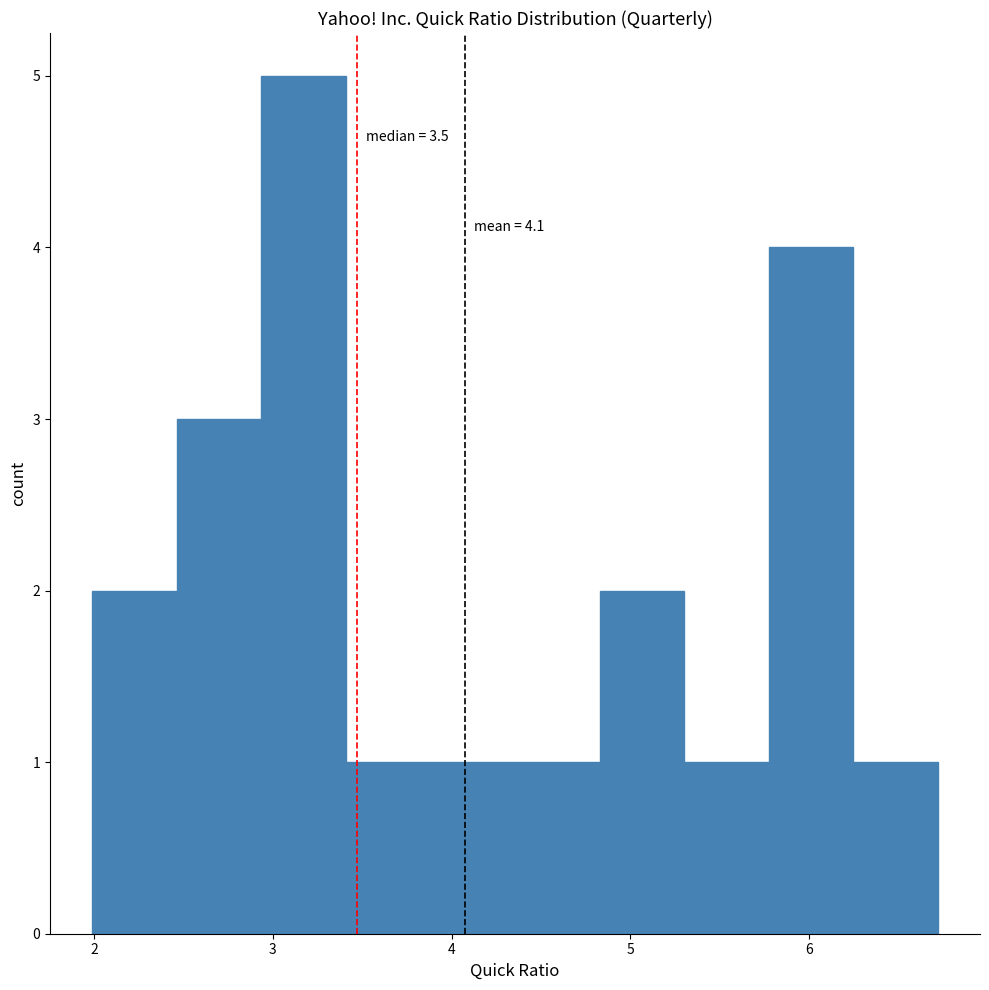

Over which range of the x-axis is the bar tallest?

2.9 to 3.4